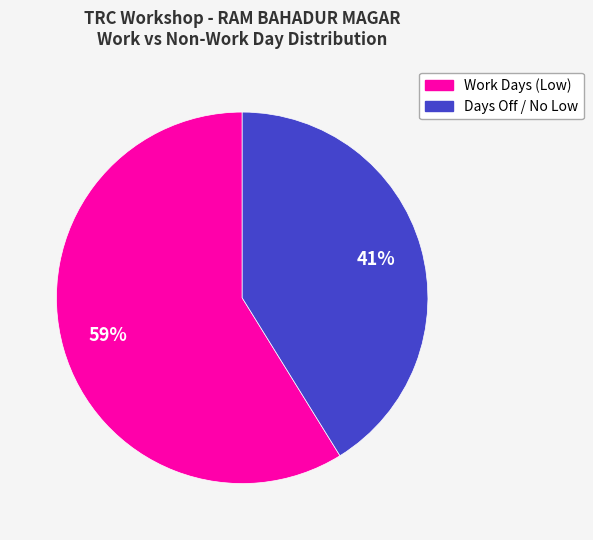

Is there any slice that represents more than half of the pie?

Yes